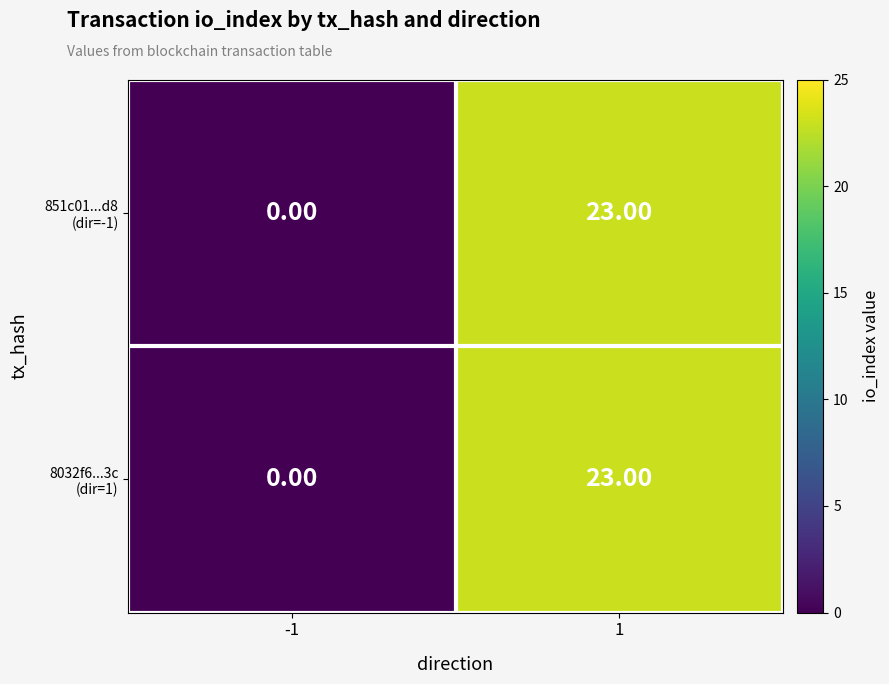

What is the maximum value shown in the chart?

23